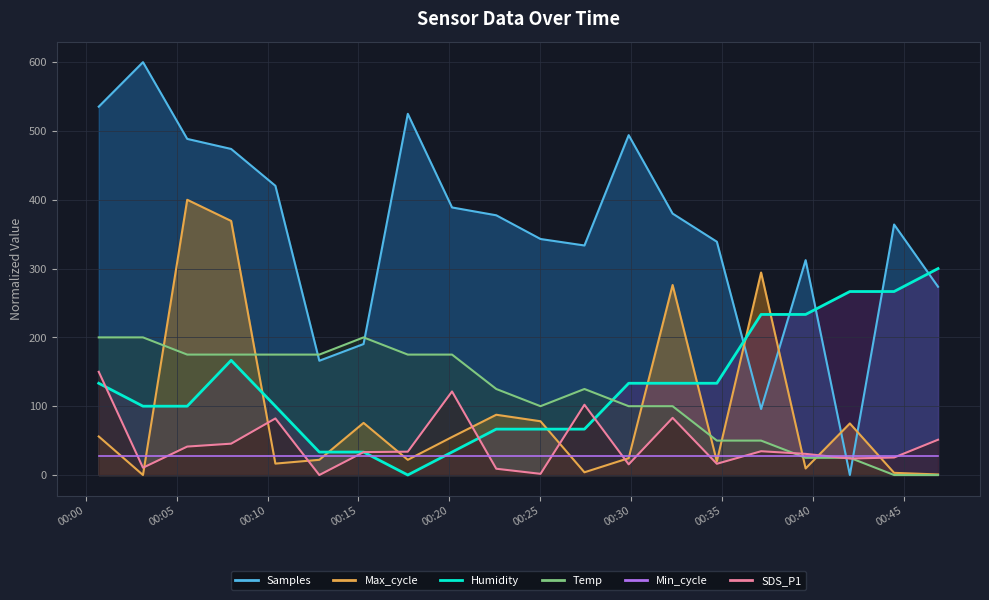

The value of Temp at 2021/08/10 00:29:52 is 177.1. True or false?

False